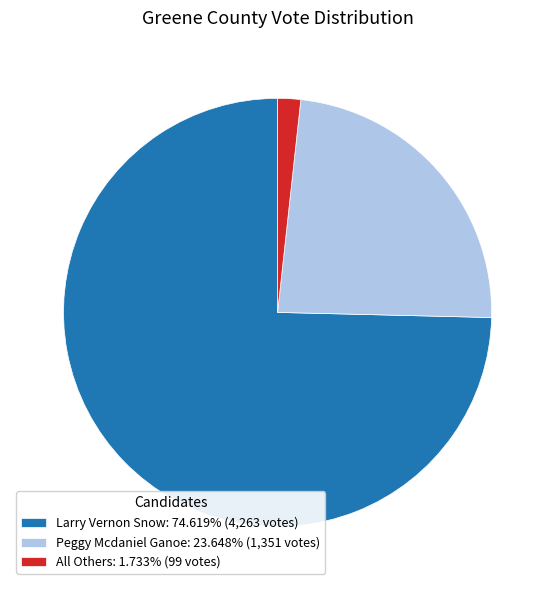

Combined, do Larry Vernon Snow and All Others account for over 50%?

Yes